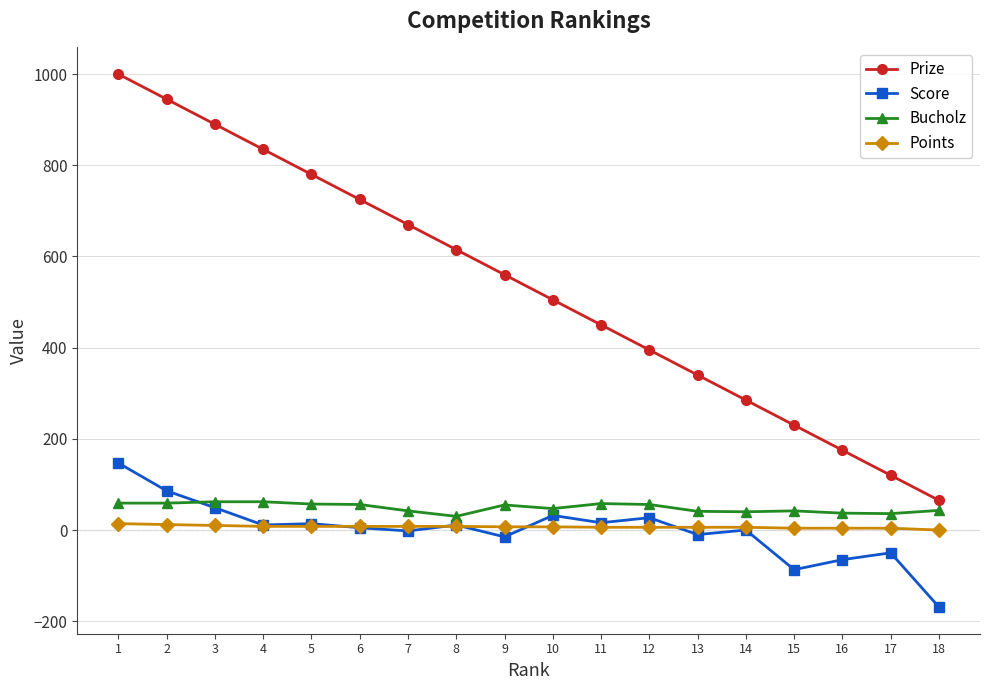

The Points series shows 8 at 8. True or false?

True